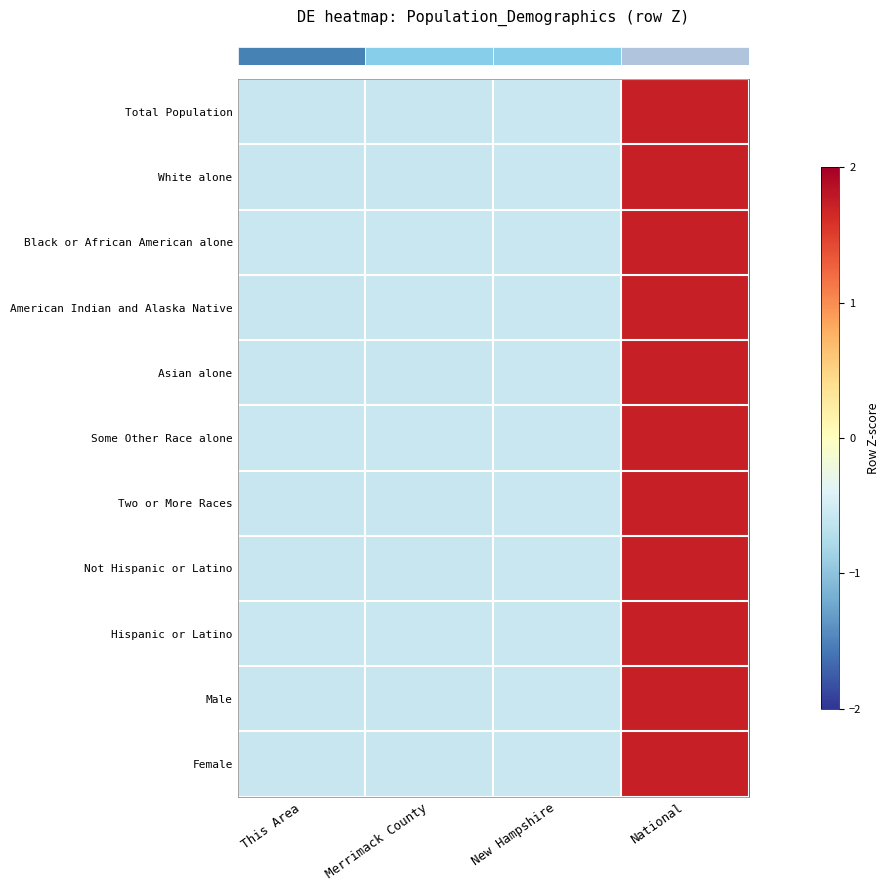

What is the greatest value displayed?

1.7